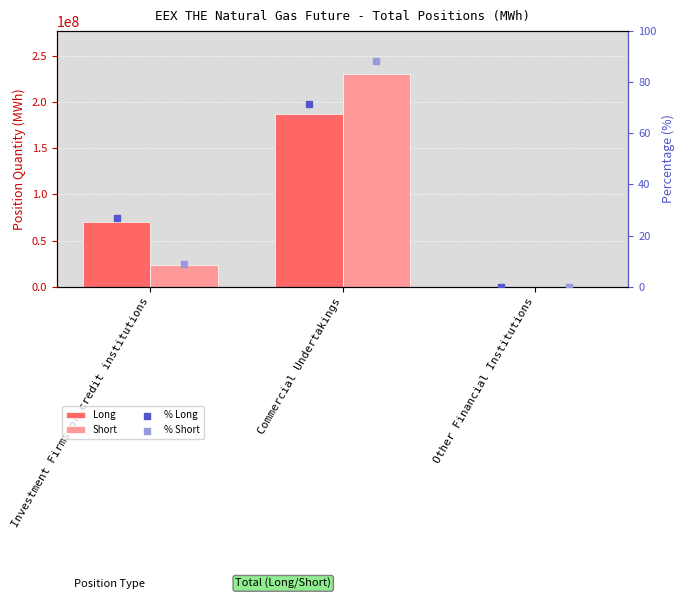

What is the total value across all series at Investment Firms or credit institutions?

93553662.8